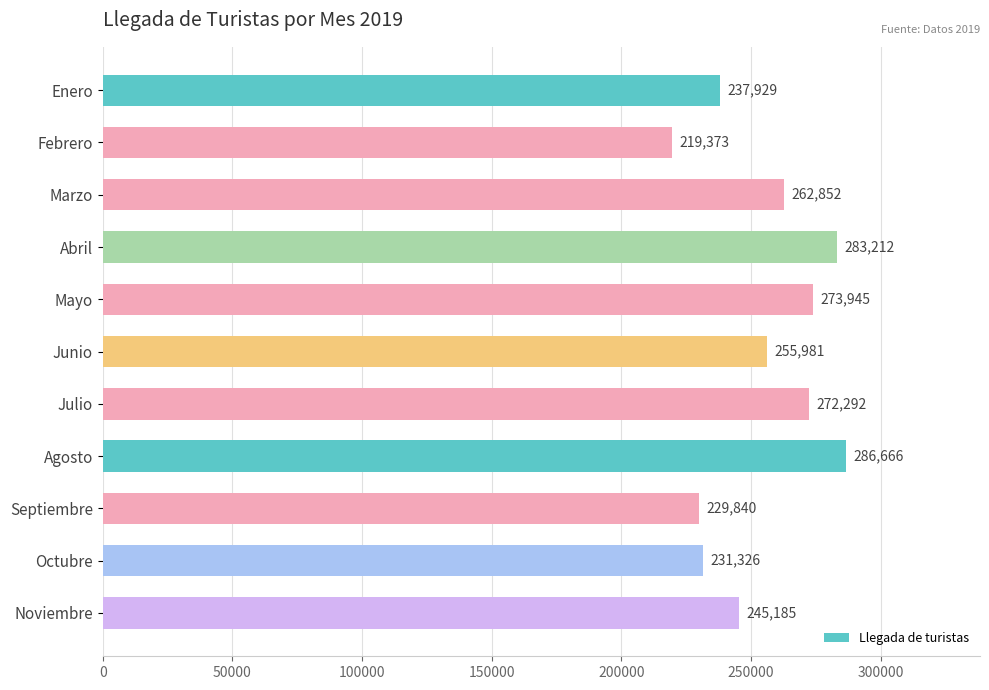

What is the difference between the maximum and minimum values?

67293